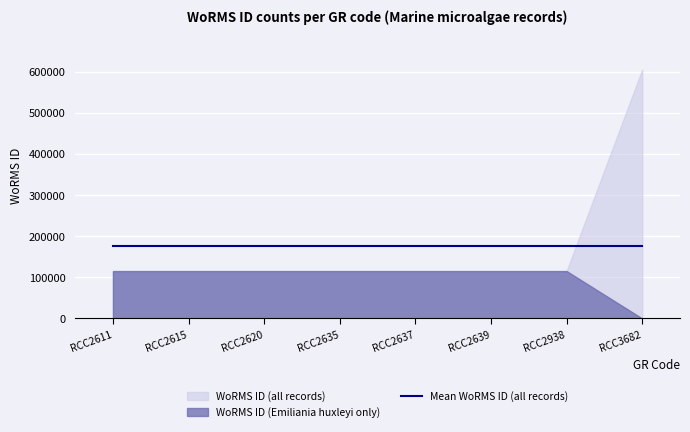

The value of WoRMS ID (Emiliania huxleyi only) at RCC2938 is 171203. True or false?

False